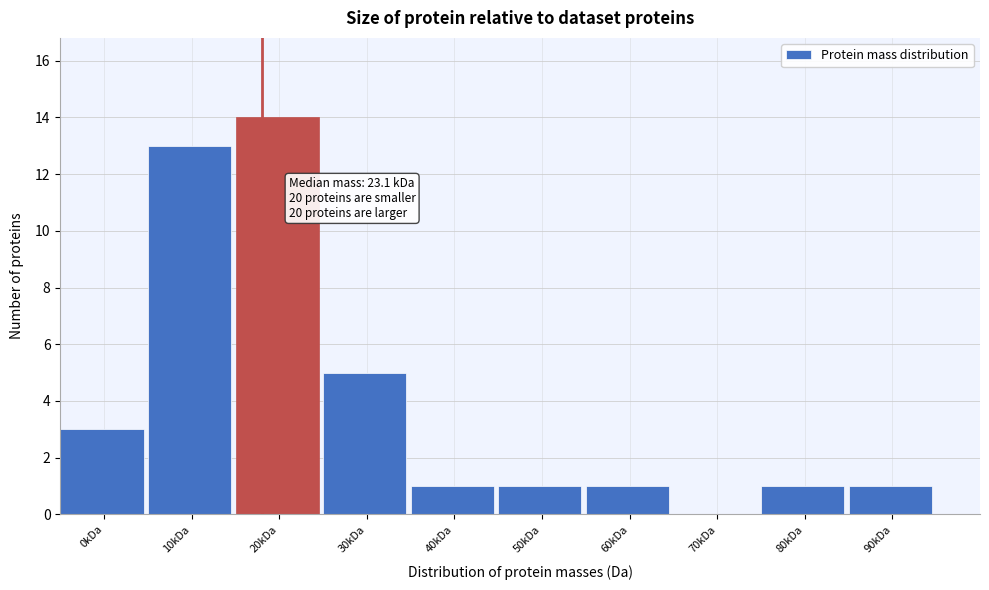

Reading left to right, extract all data points from this chart.

0kDa=3	10kDa=13	20kDa=14	30kDa=5	40kDa=1	50kDa=1	60kDa=1	70kDa=0	80kDa=1	90kDa=1